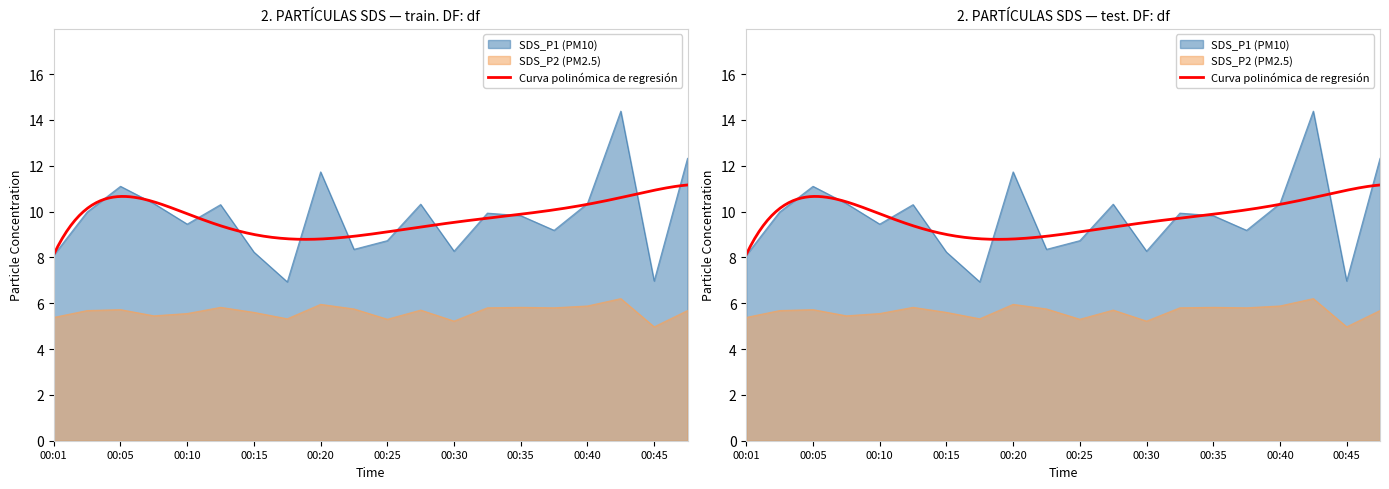

The value of SDS_P2 at 00:25 is 5.3. True or false?

True